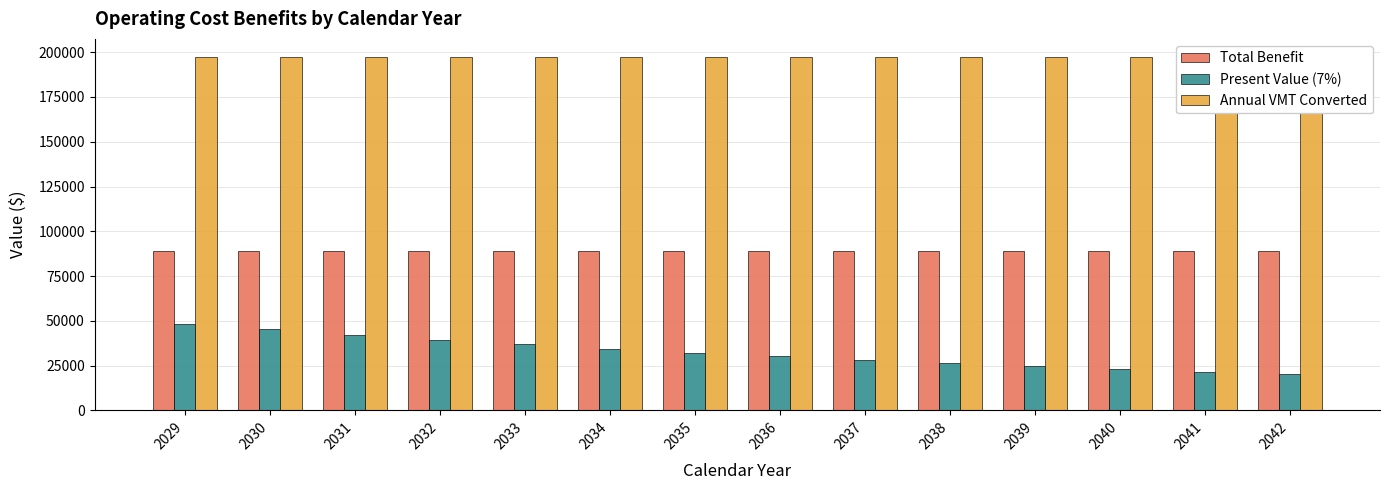

Count the number of categories in the chart.

14